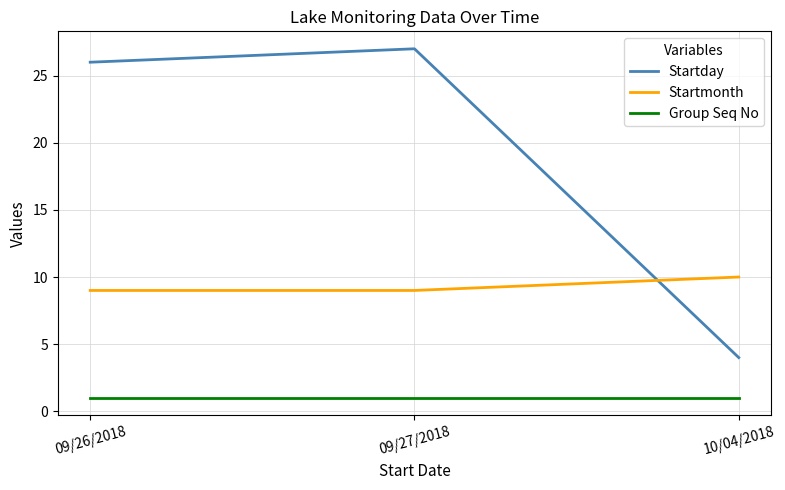

What is the difference between the maximum and minimum values in the Startmonth series?

1